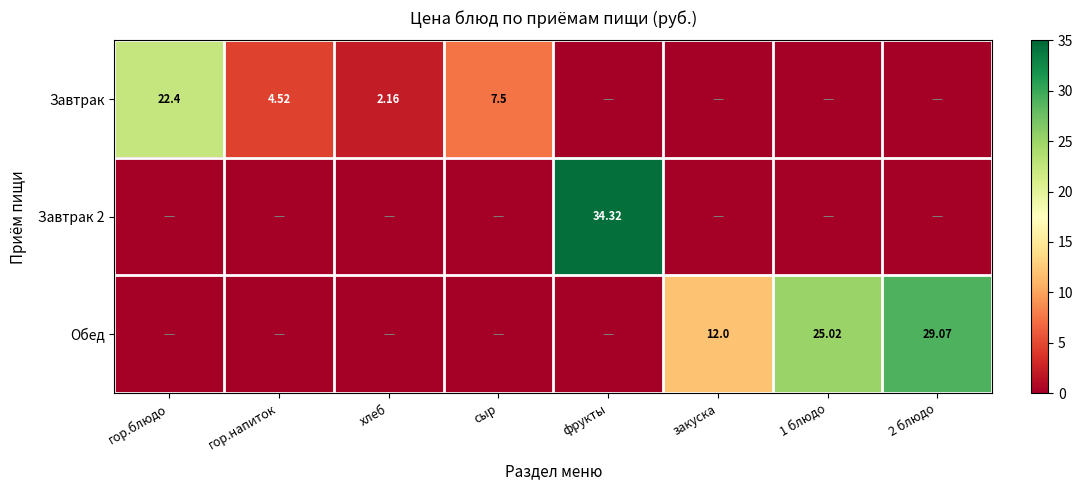

Count the number of data series in this chart.

3